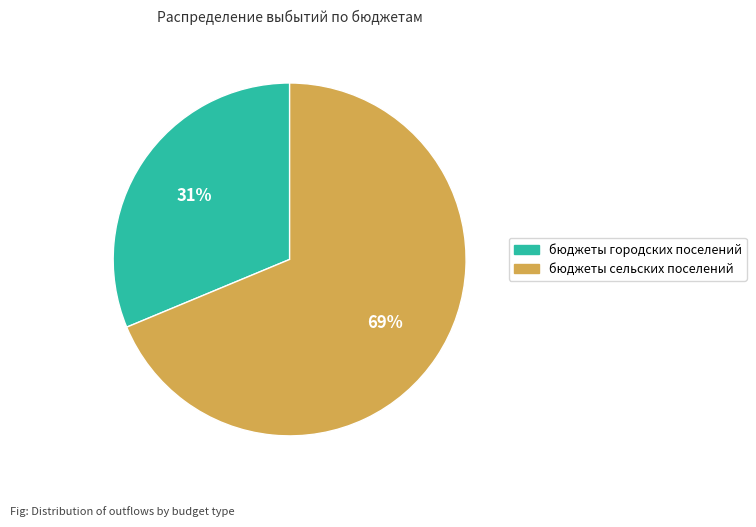

To the nearest percent, what is the average slice percentage?

50%